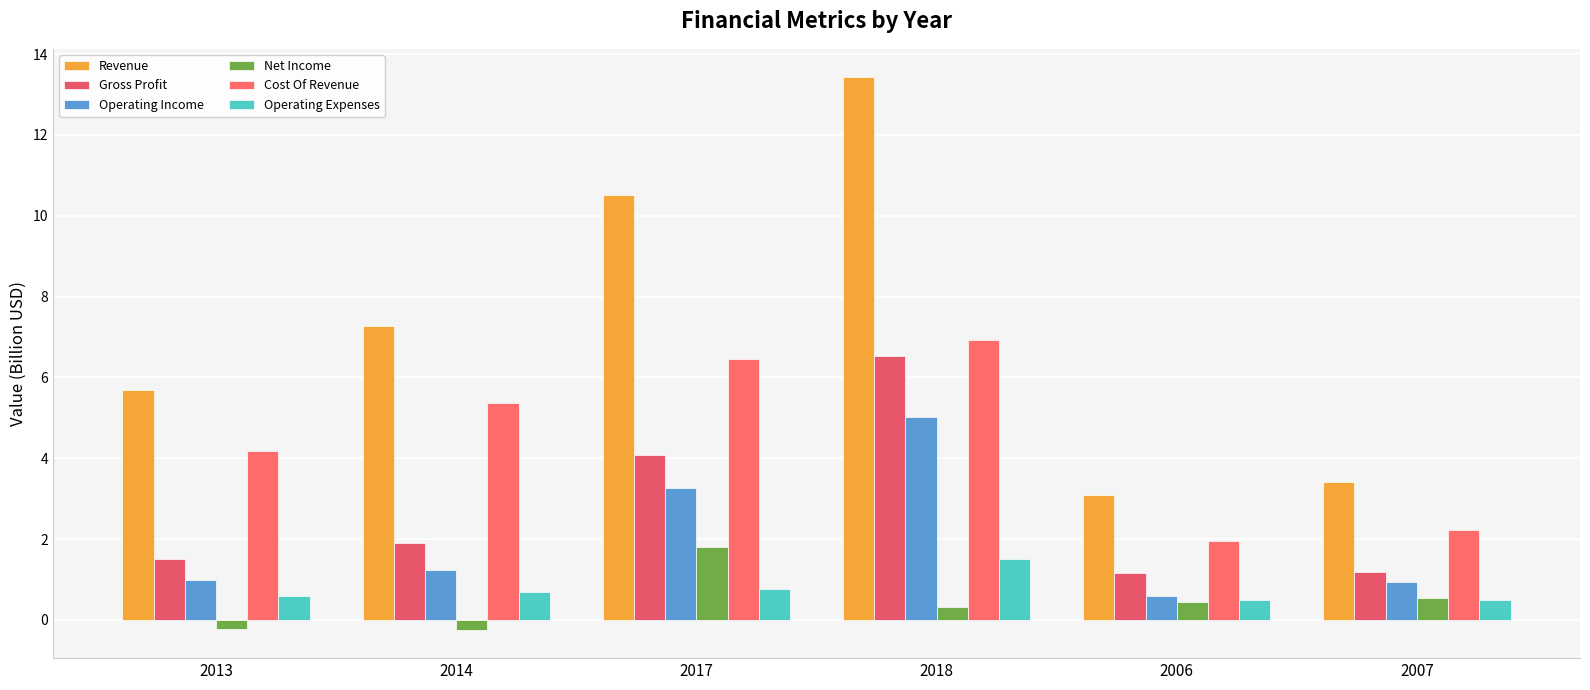

At which category is the sum across all series the highest?

2018